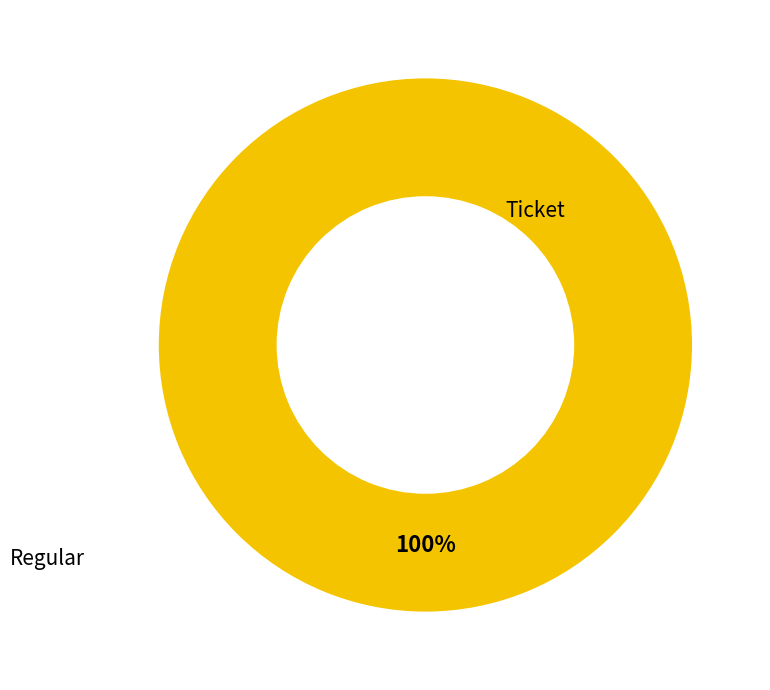

How many slices are in this pie chart?

2